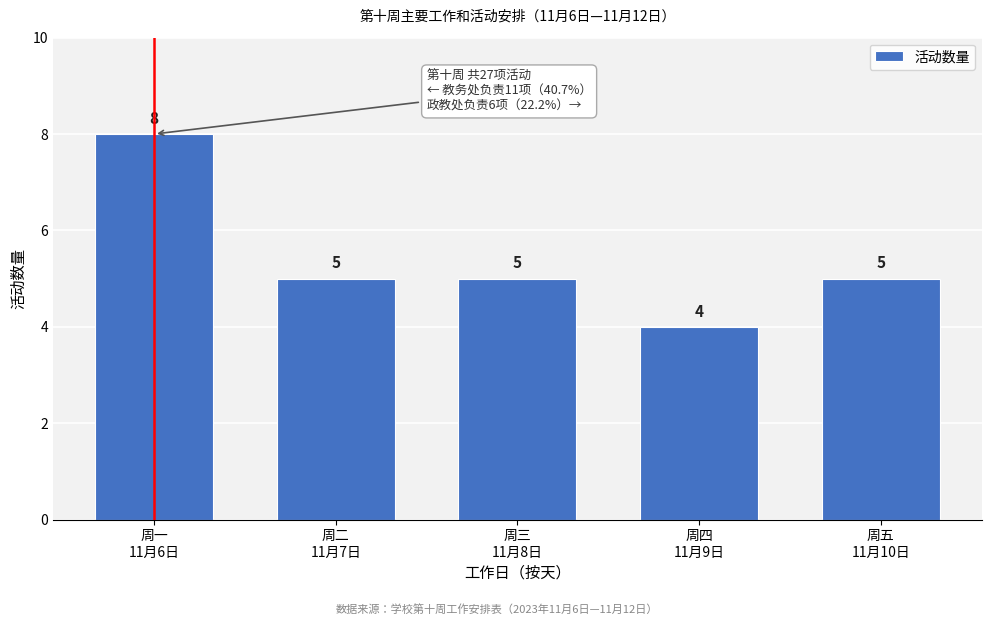

Reading right to left, transcribe all the data shown in this chart.

5	4	5	5	8